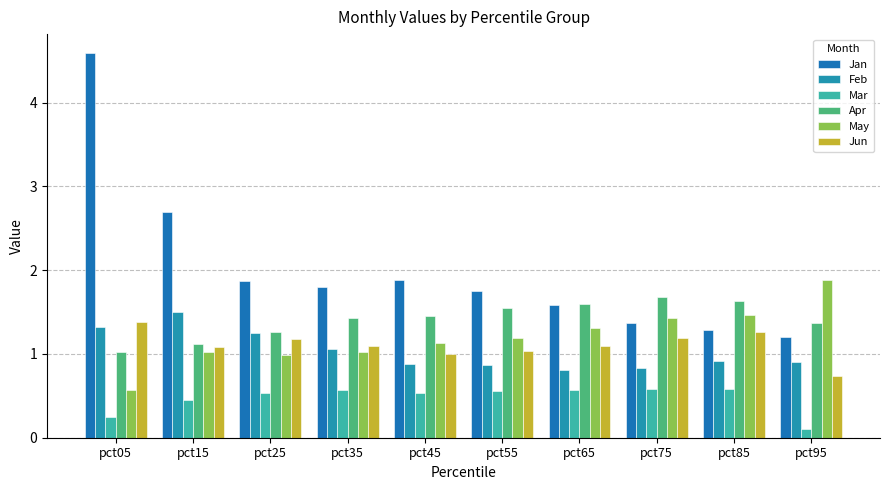

What is the difference between the May values at pct35 and pct65?

0.3